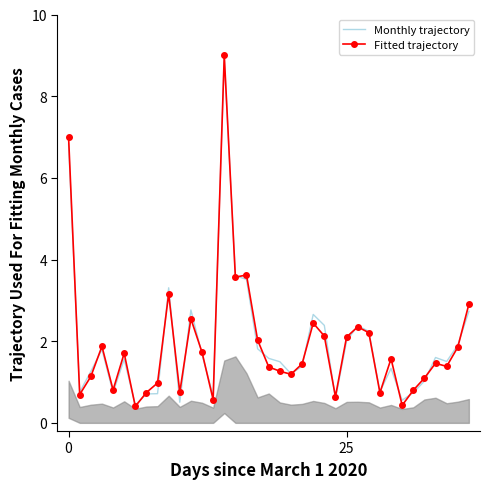

What is the maximum value shown in the chart?

9.0